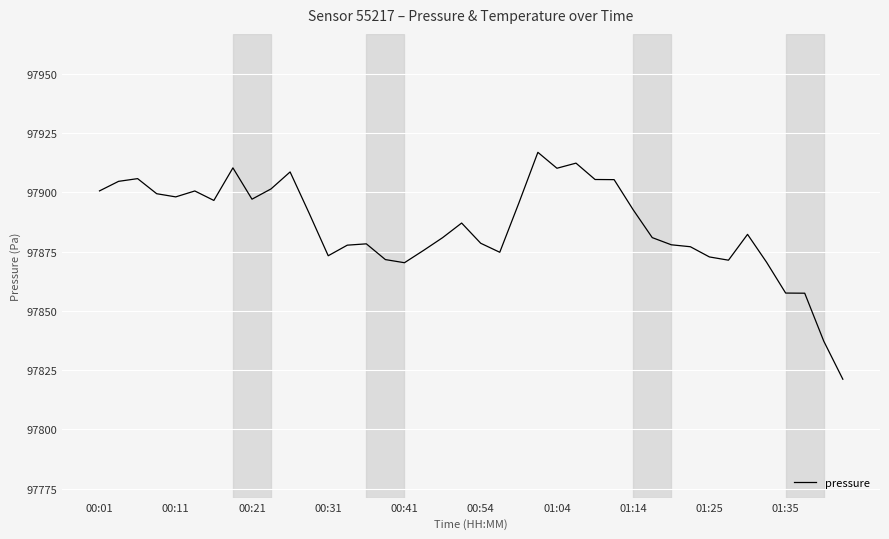

What is the minimum value shown in the chart?

97821.2